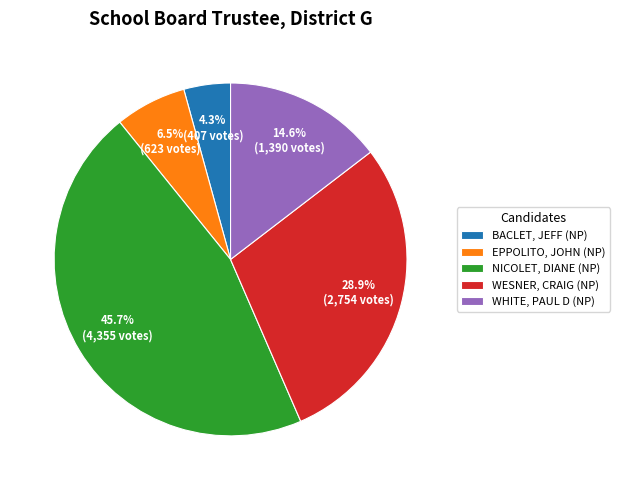

Is there a majority slice in this chart?

No